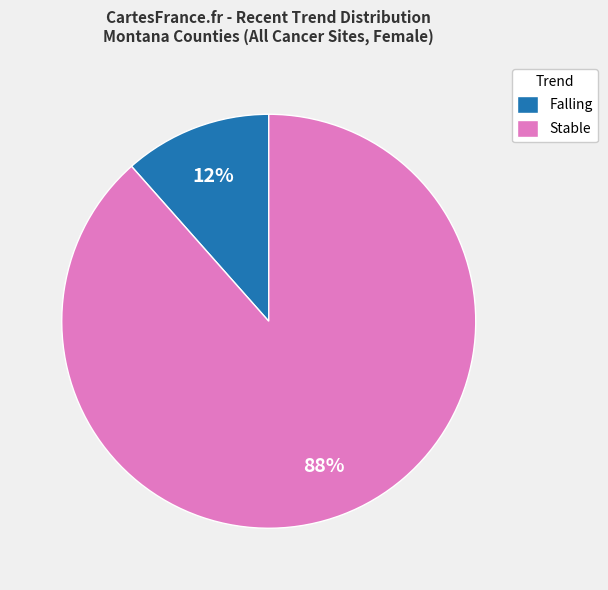

What is the majority slice?

Stable